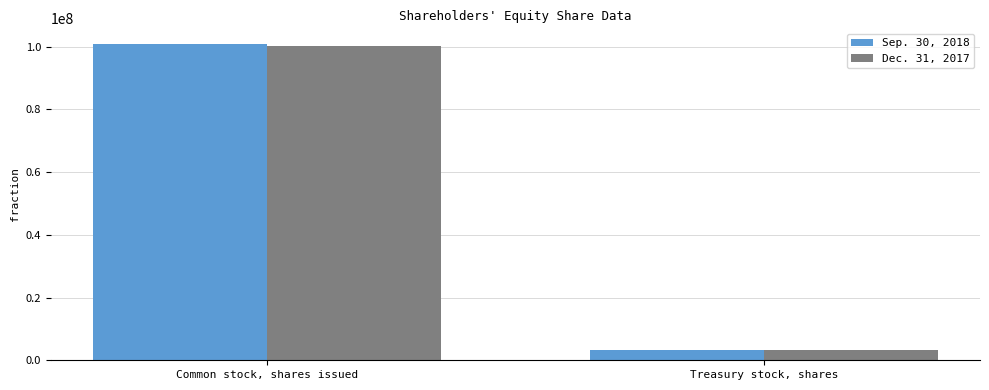

At Common stock, shares issued, list the series in order from largest to smallest.

Sep. 30, 2018, Dec. 31, 2017